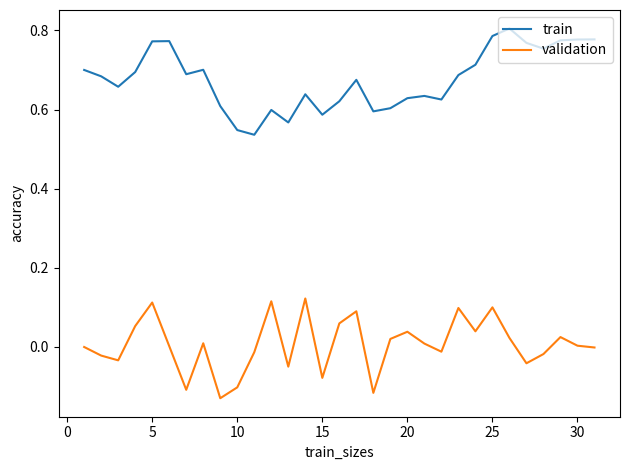

True or false: train and validation cross at least once.

False